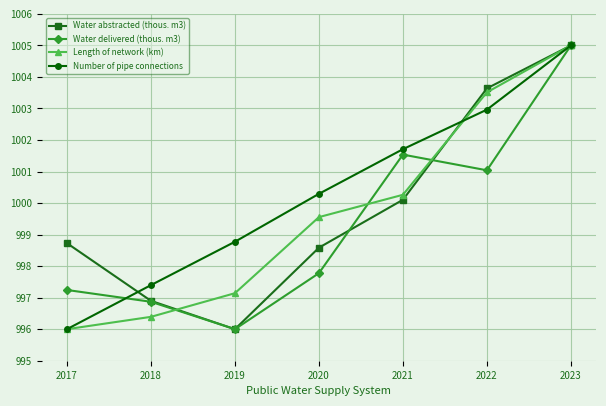

At which label does Water abstracted (thous. m3) reach its peak?

2023